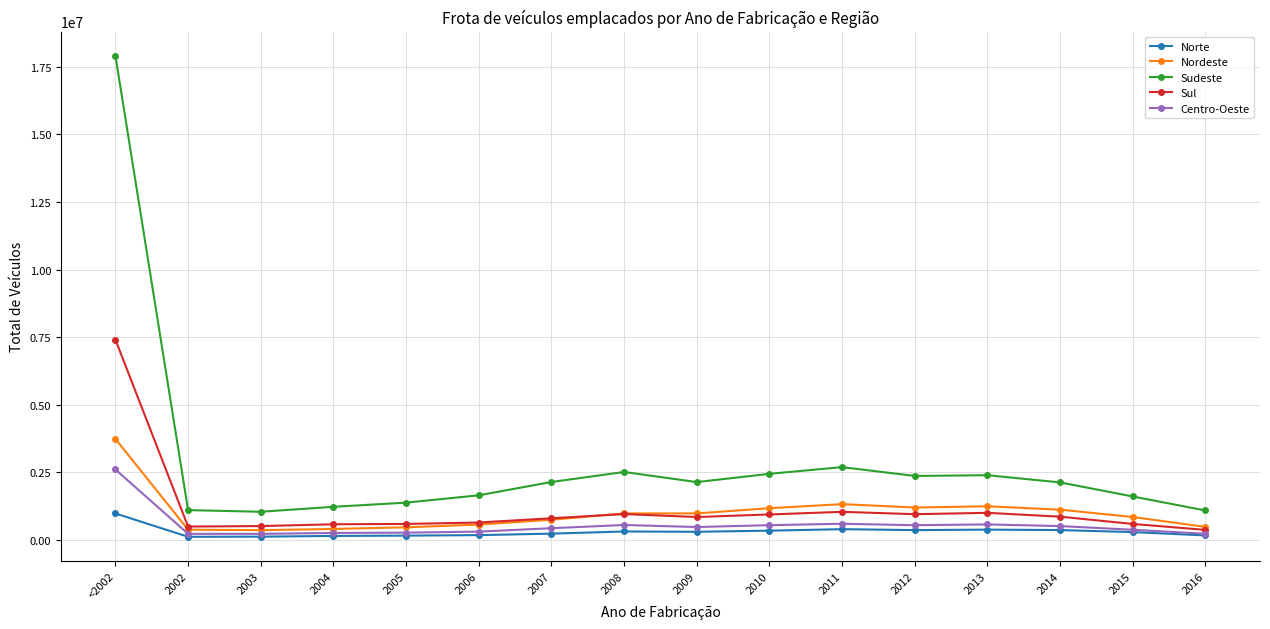

Which series has the largest total across all categories?

Sudeste